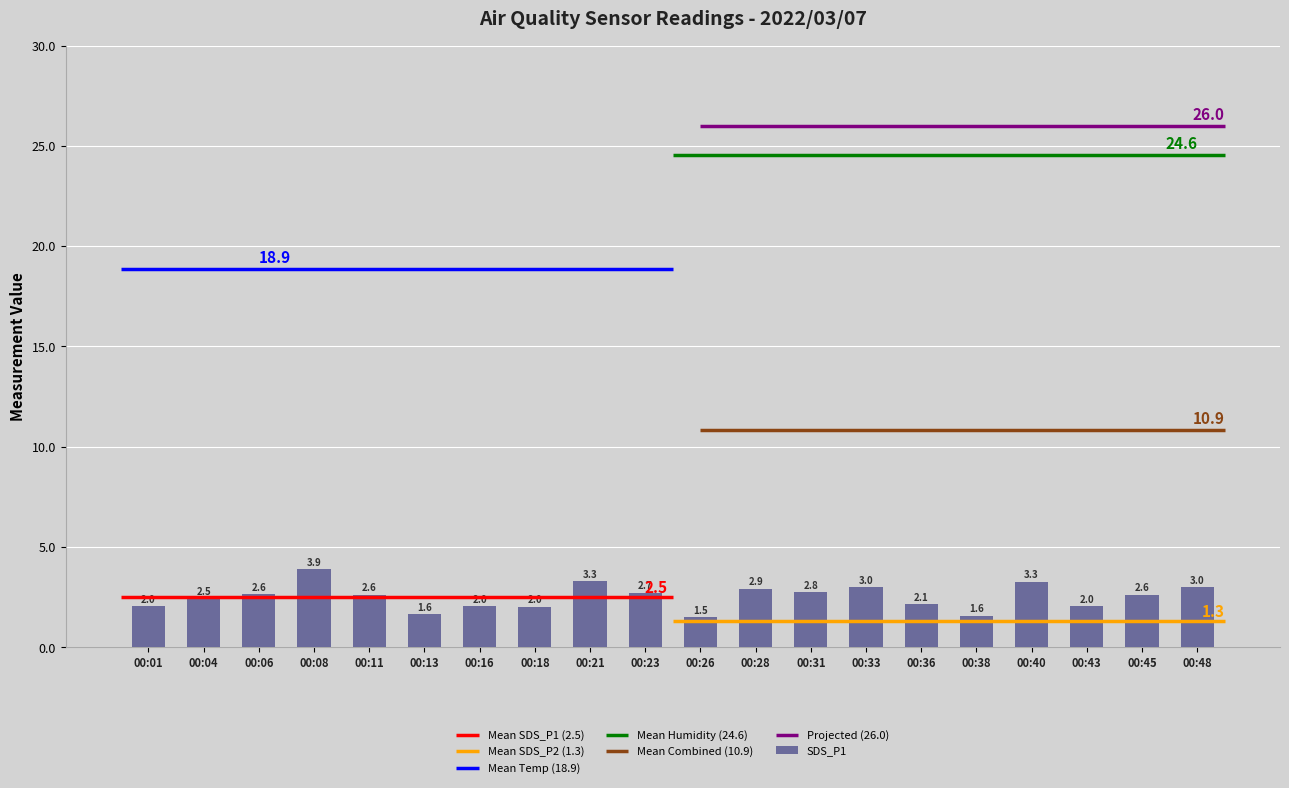

What is the maximum value shown in the chart?

3.9